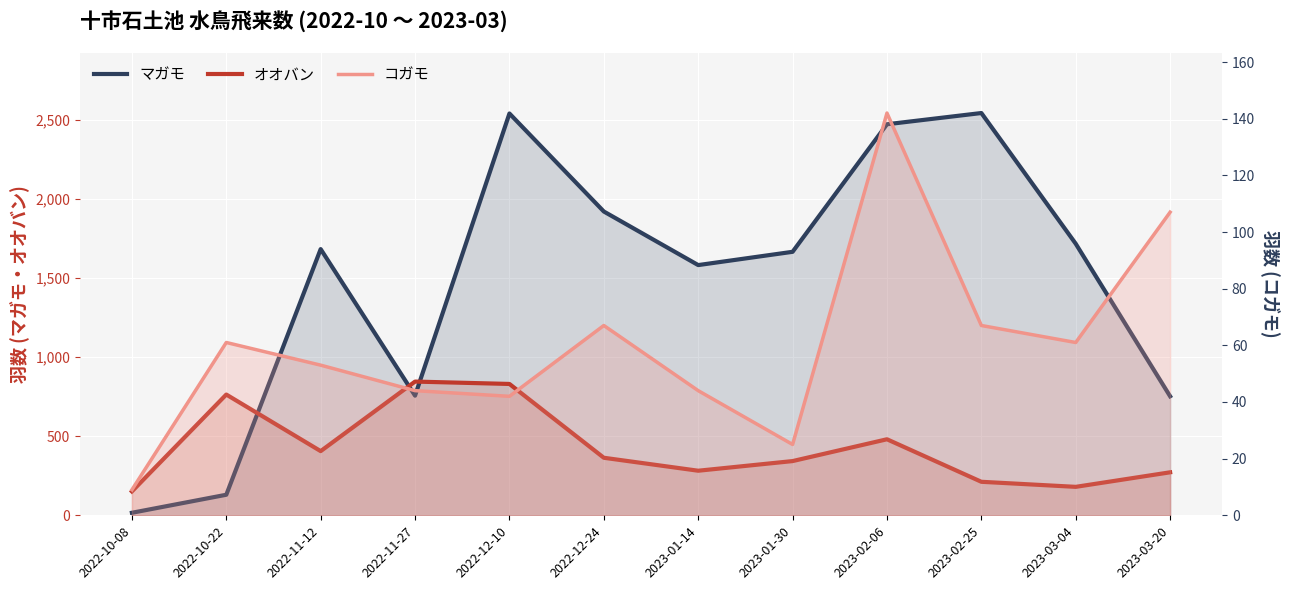

How many data points in コガモ are less than 61?

6